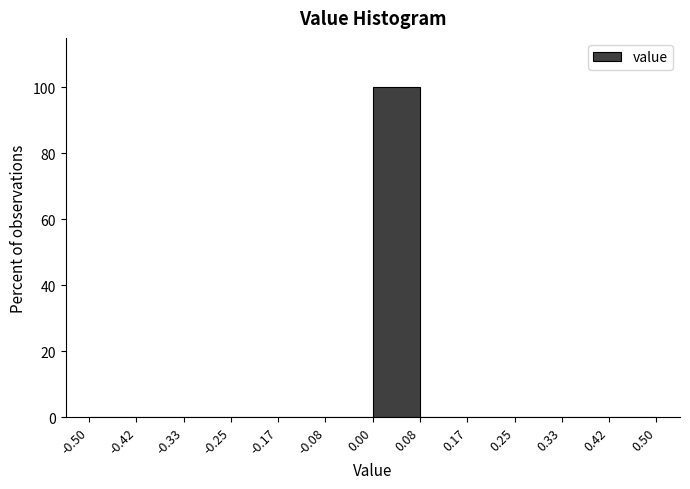

Over which range of the x-axis is the bar tallest?

0.00 to 0.08